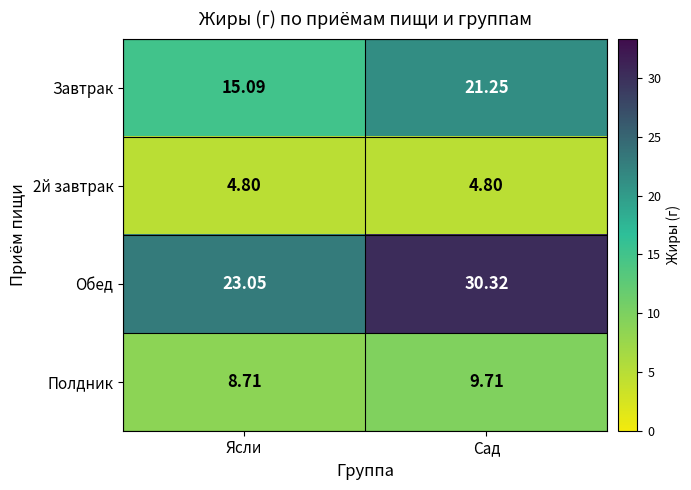

Count the number of data series in this chart.

4